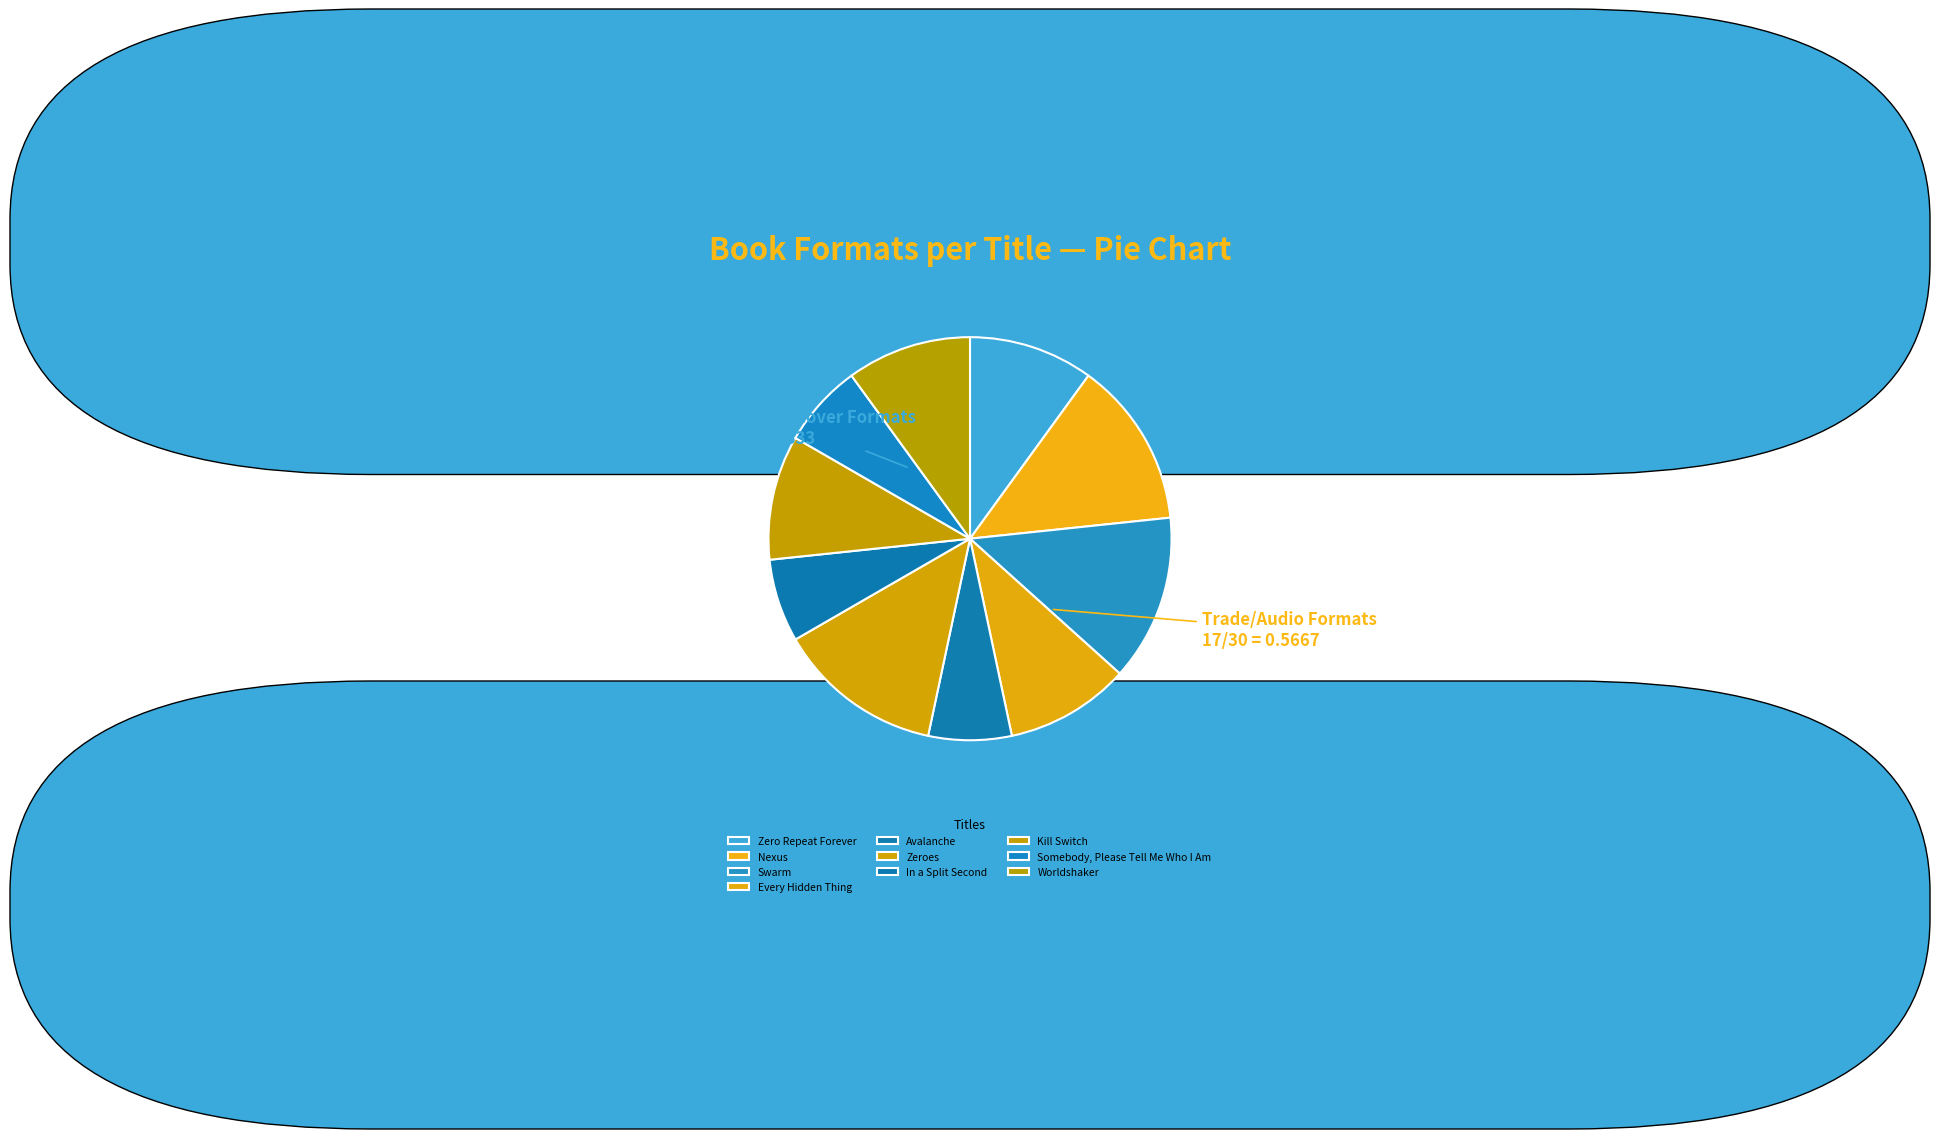

How many slices are in this pie chart?

10